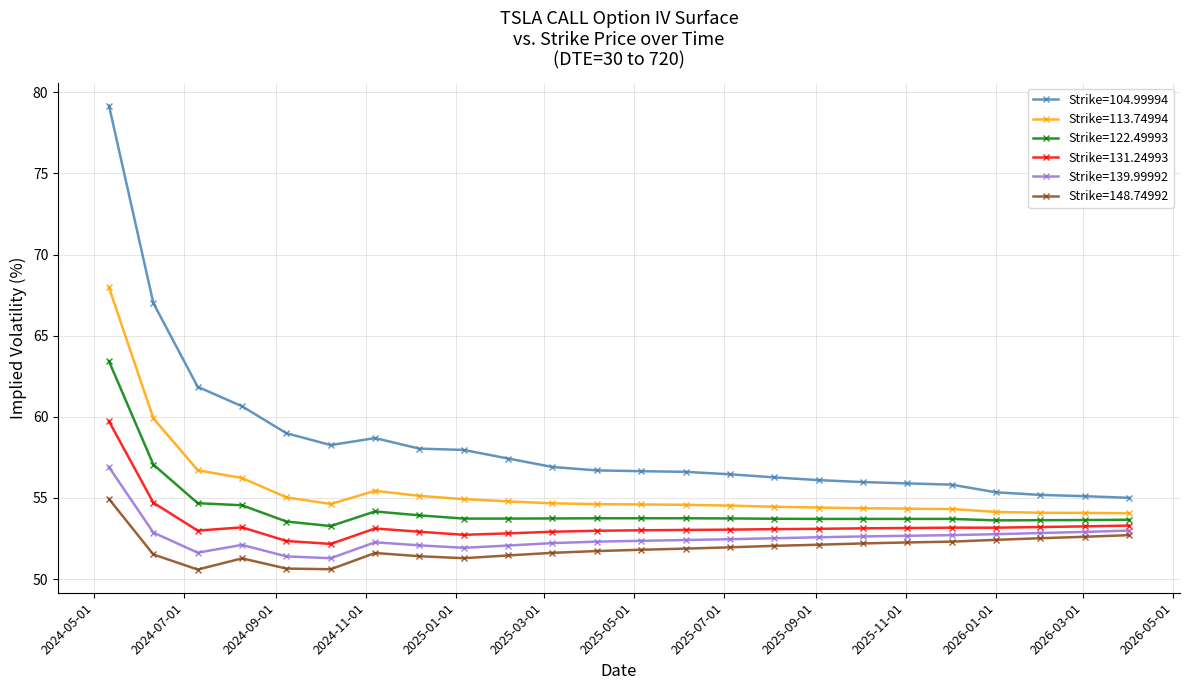

How many lines are shown in the chart?

6